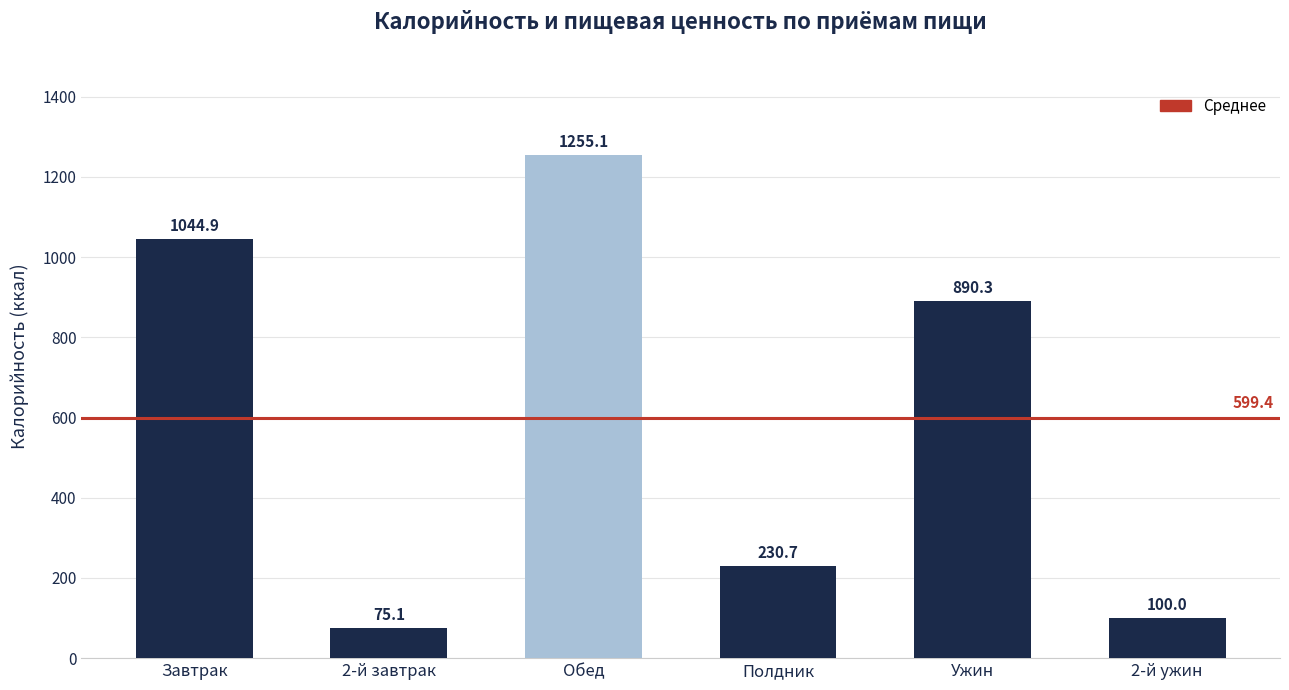

What is the sum of the values at Ужин and 2-й ужин?

990.3